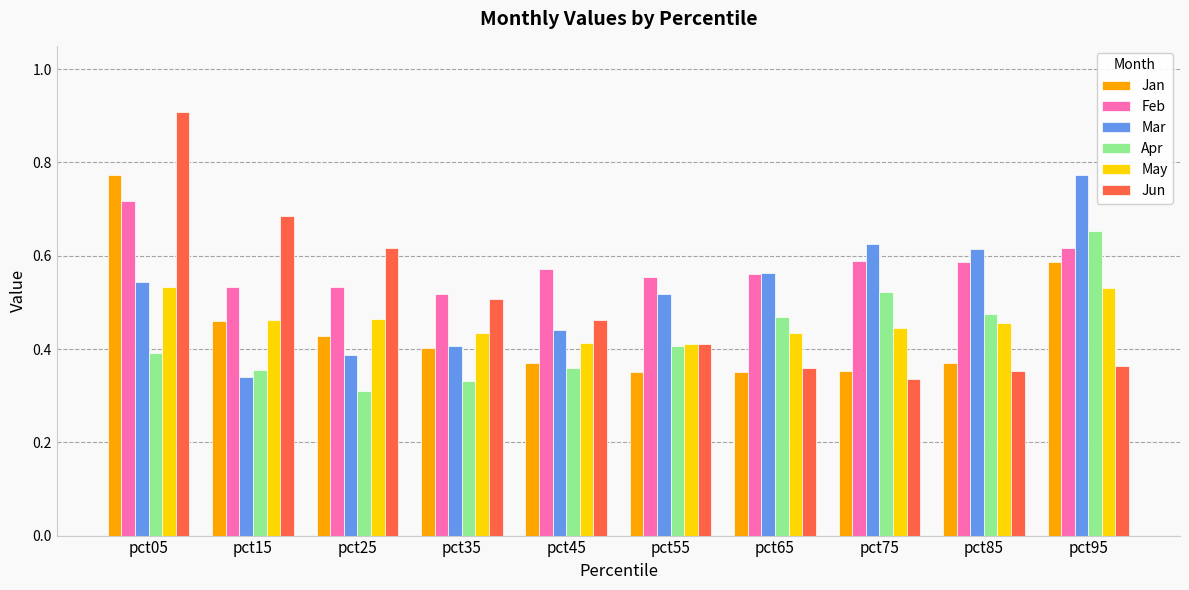

At which category is the sum across all series the highest?

pct05